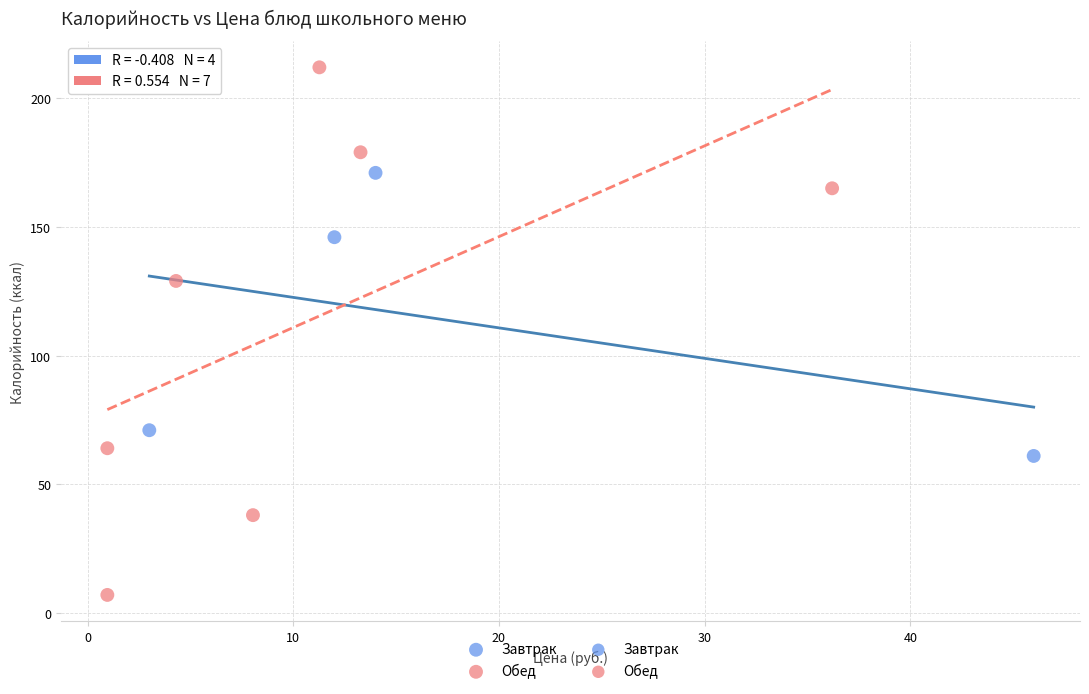

Which series contains the lowest Y value?

Обед